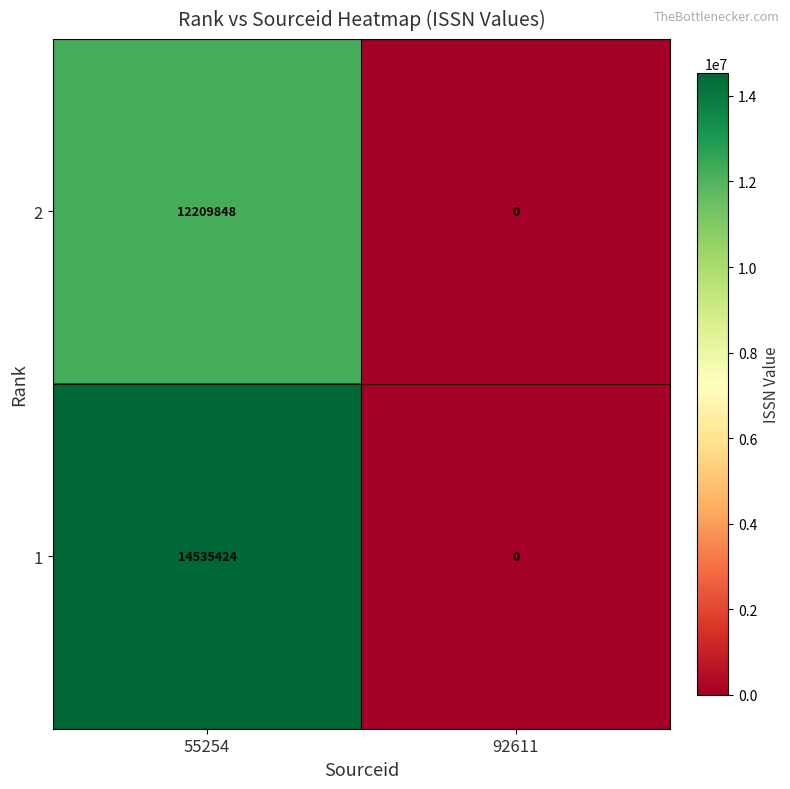

Reading left to right, transcribe all the data shown in this chart.

2: 12209848	0
1: 14535424	0